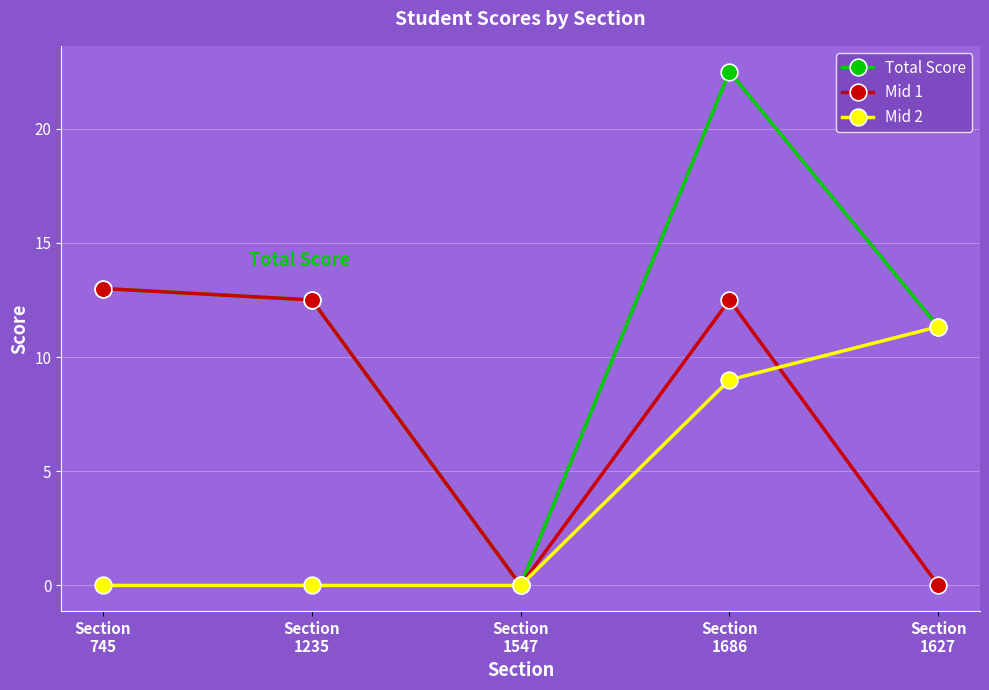

Reading right to left, transcribe all the data shown in this chart.

Total Score: 11.3	22.5	0.0	12.5	13.0
Mid 1: 0.0	12.5	0.0	12.5	13.0
Mid 2: 11.3	9.0	0.0	0.0	0.0